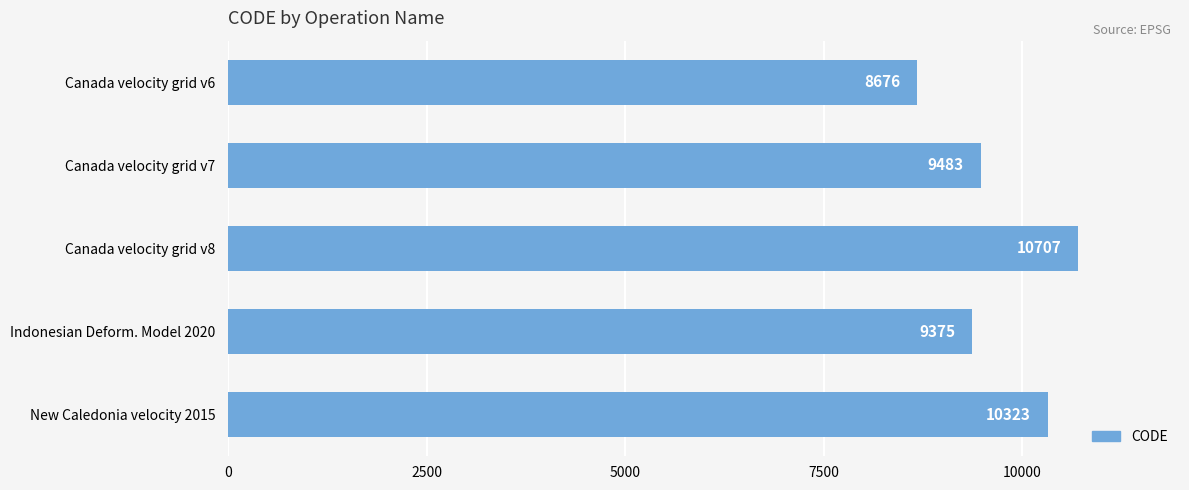

The chart shows a value of 9375 at Indonesian Deform. Model 2020. True or false?

True